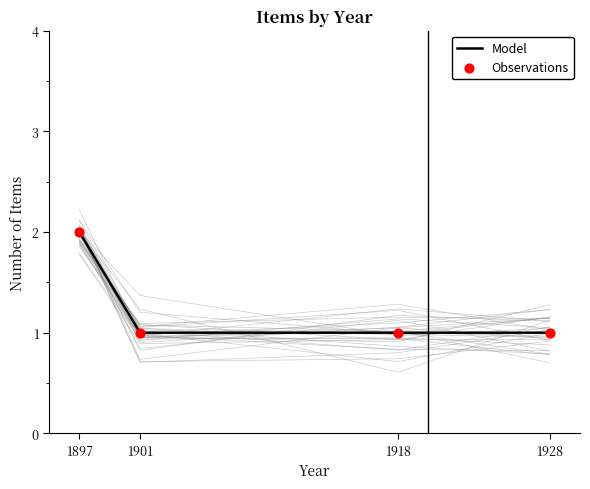

What are all the series names shown in the legend?

Model, Observations